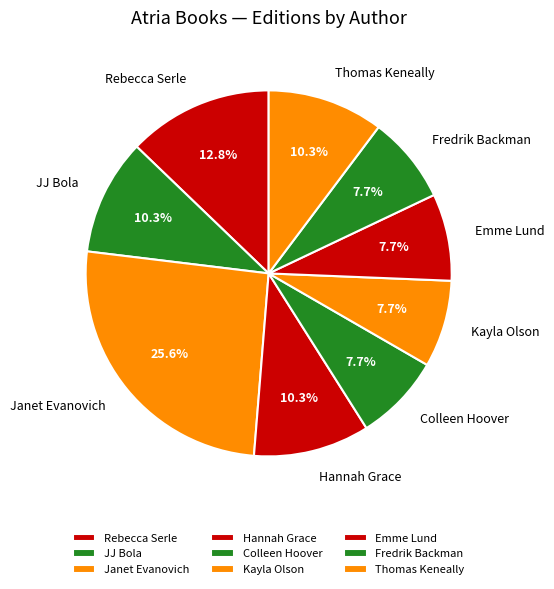

Do Janet Evanovich and Hannah Grace together represent more than half of the pie?

No